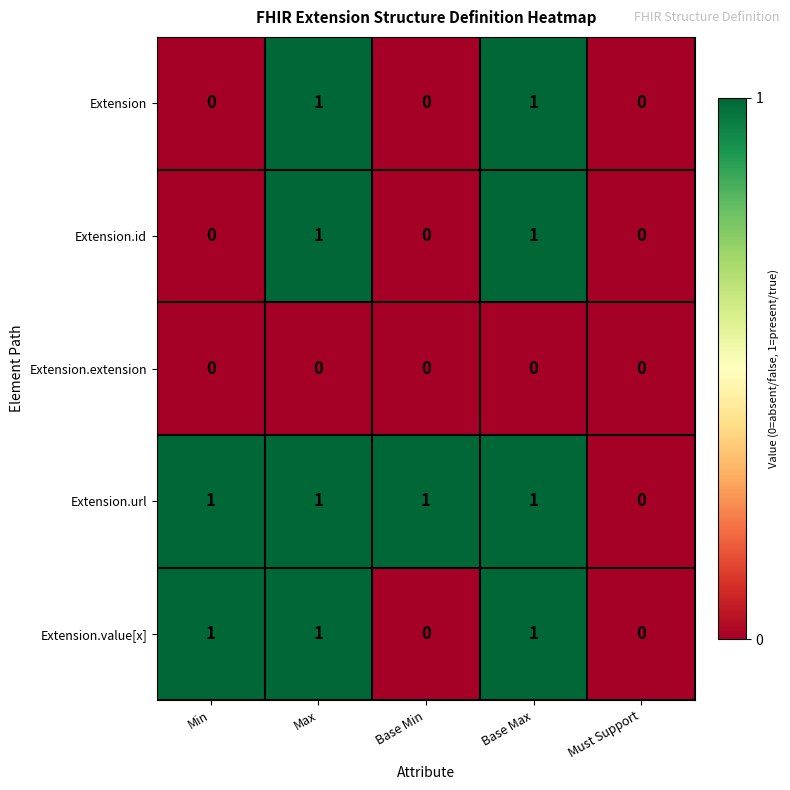

Count the Extension.value[x] values in the range 0 to 1.

5